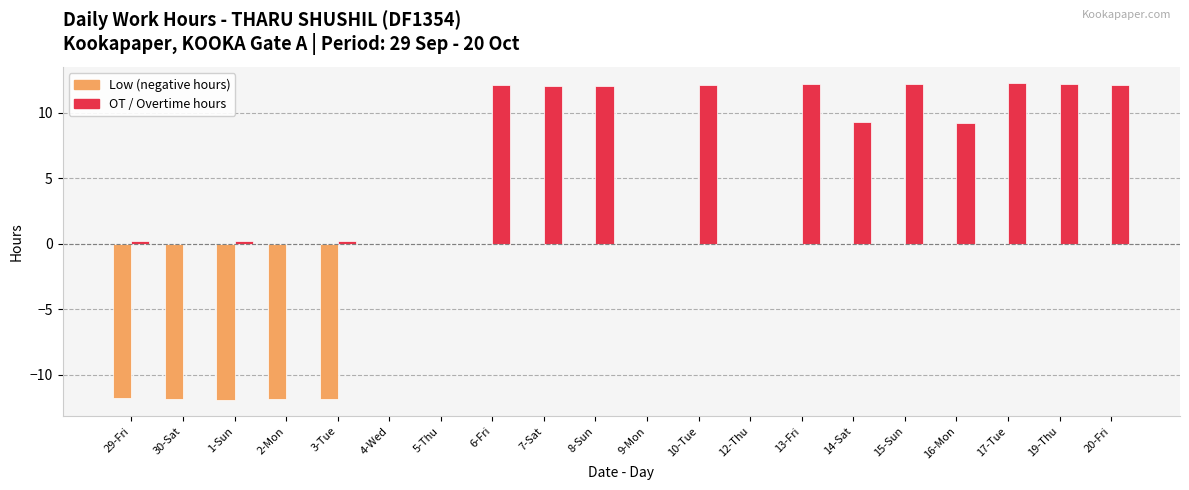

Are the bars horizontal?

No